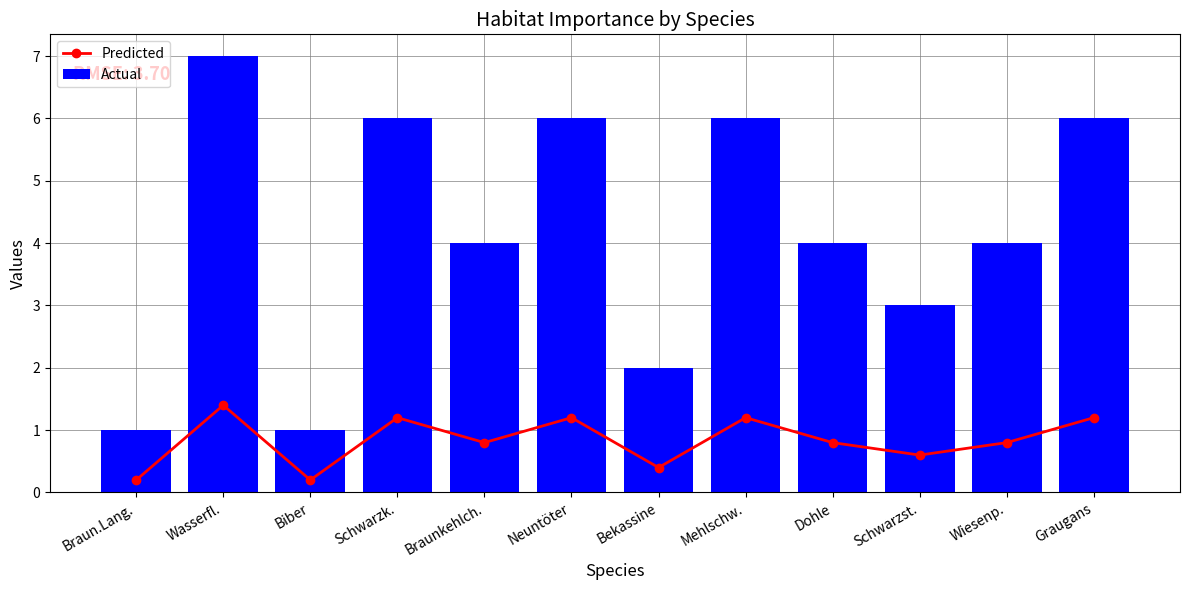

What is the difference between the maximum and minimum values in the Actual series?

6